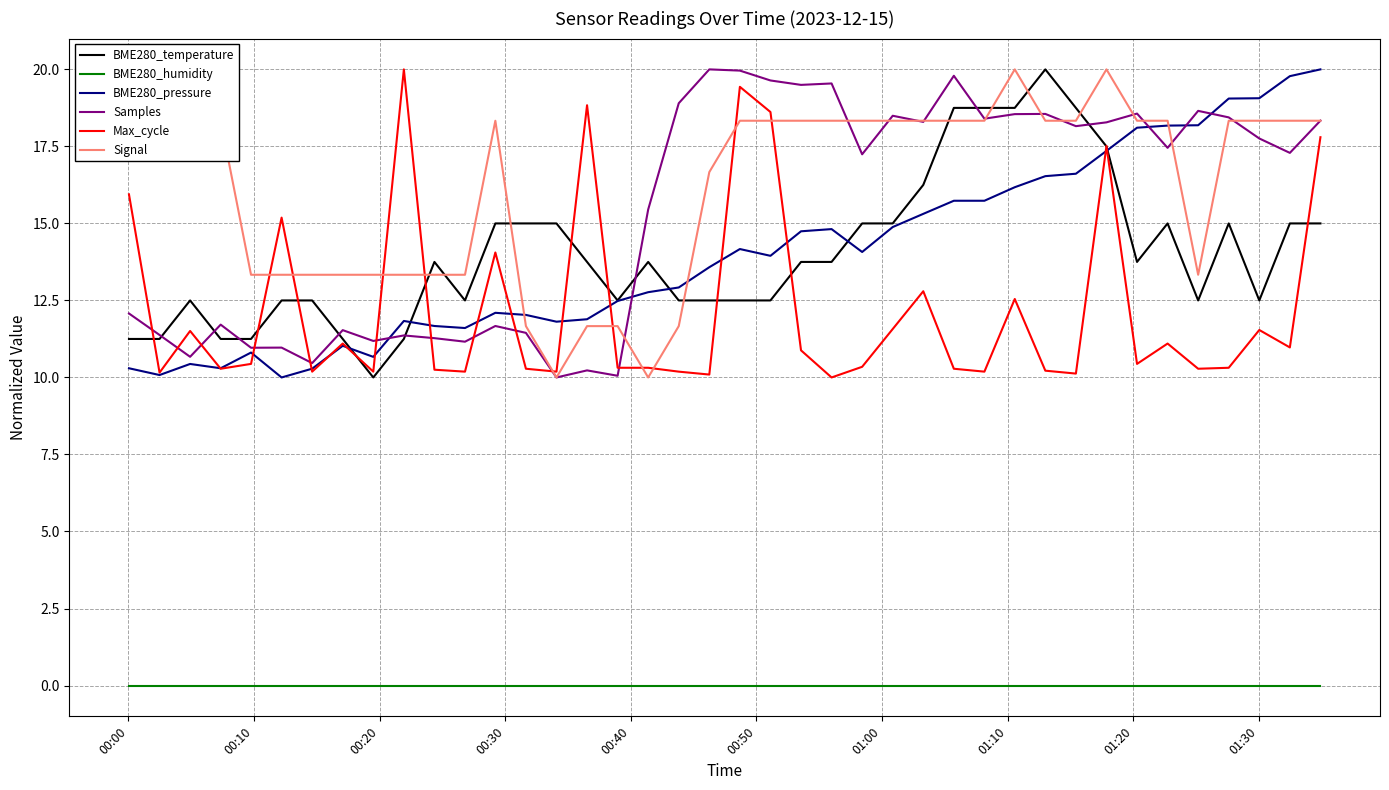

What is the greatest value displayed?

20.0